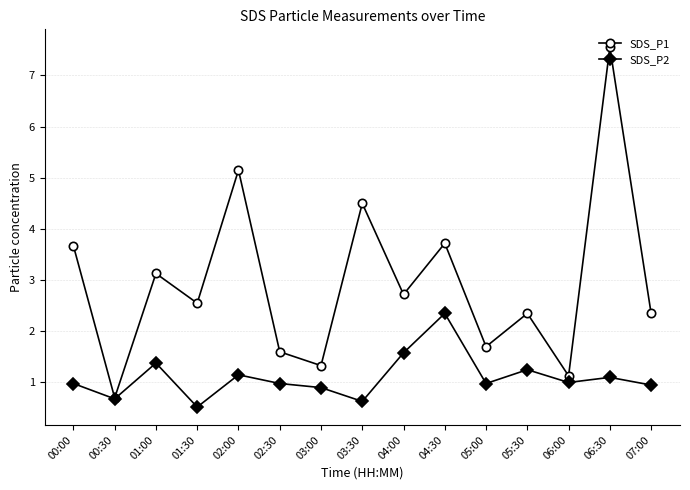

What is the difference between the second highest and minimum values in the SDS_P2 series?

1.1